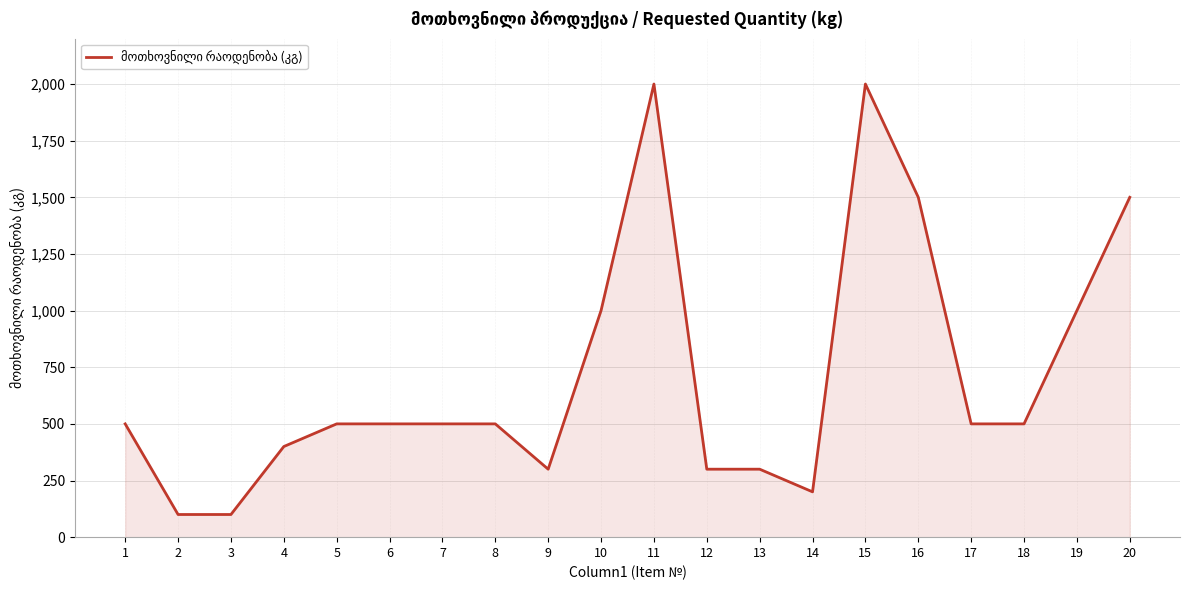

What is the minimum value shown in the chart?

100